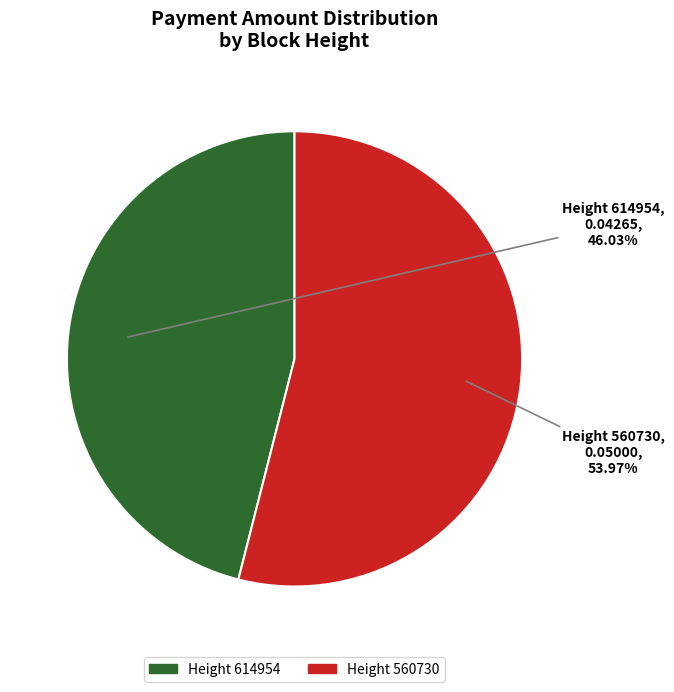

How many segments does this pie chart have?

2